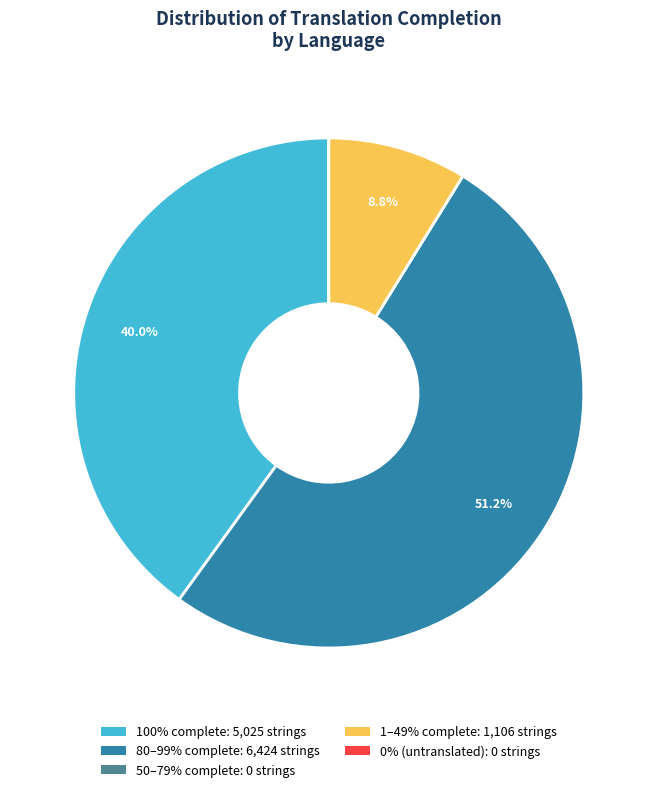

Is there a majority slice in this chart?

Yes